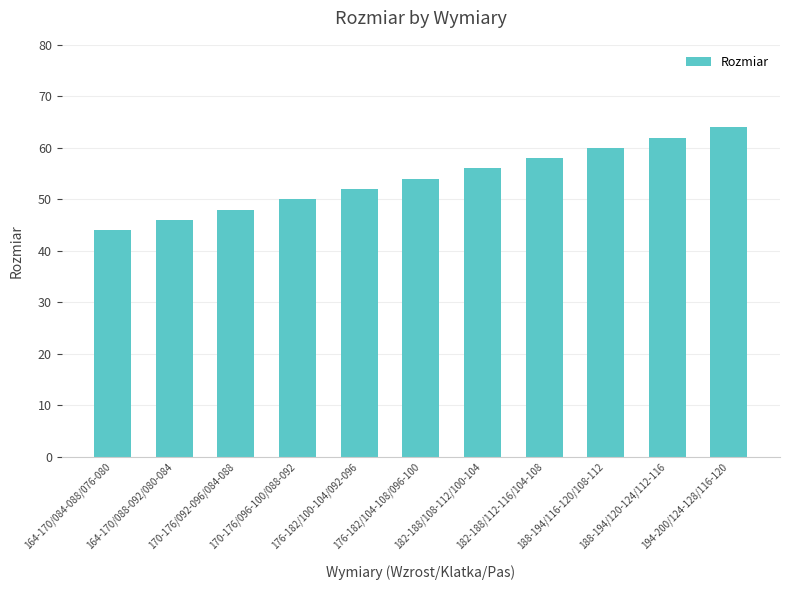

Reading left to right, what are all the values shown in this chart?

44	46	48	50	52	54	56	58	60	62	64